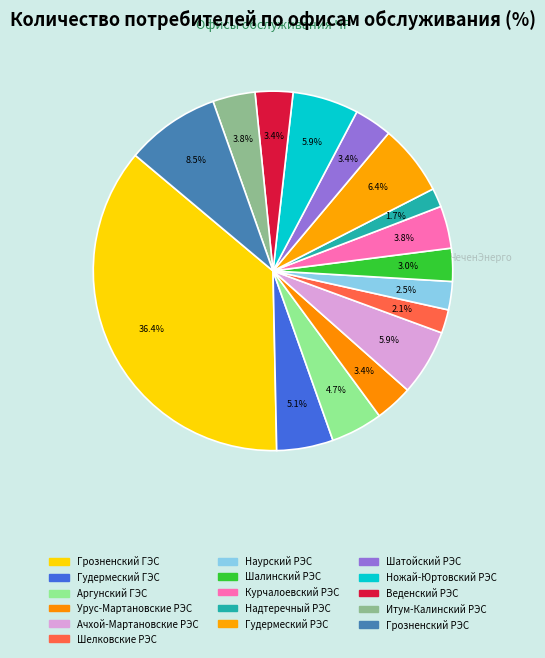

Count the number of slices in the pie.

16